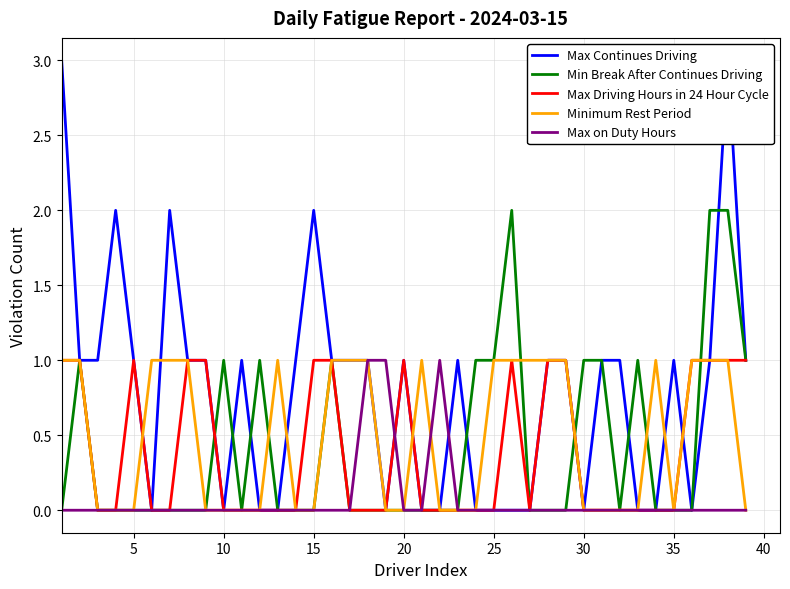

What are all the series names shown in the legend?

Max Continues Driving, Min Break After Continues Driving, Max Driving Hours in 24 Hour Cycle, Minimum Rest Period, Max on Duty Hours